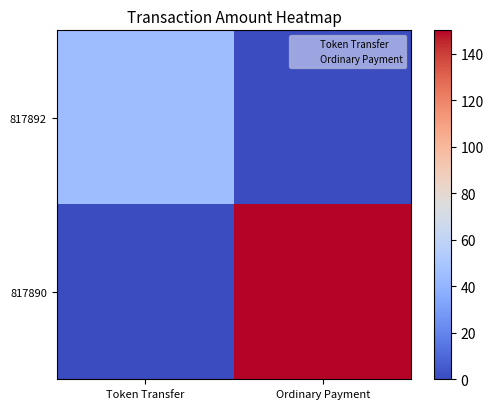

Which series changed the most between Token Transfer and Ordinary Payment?

817890